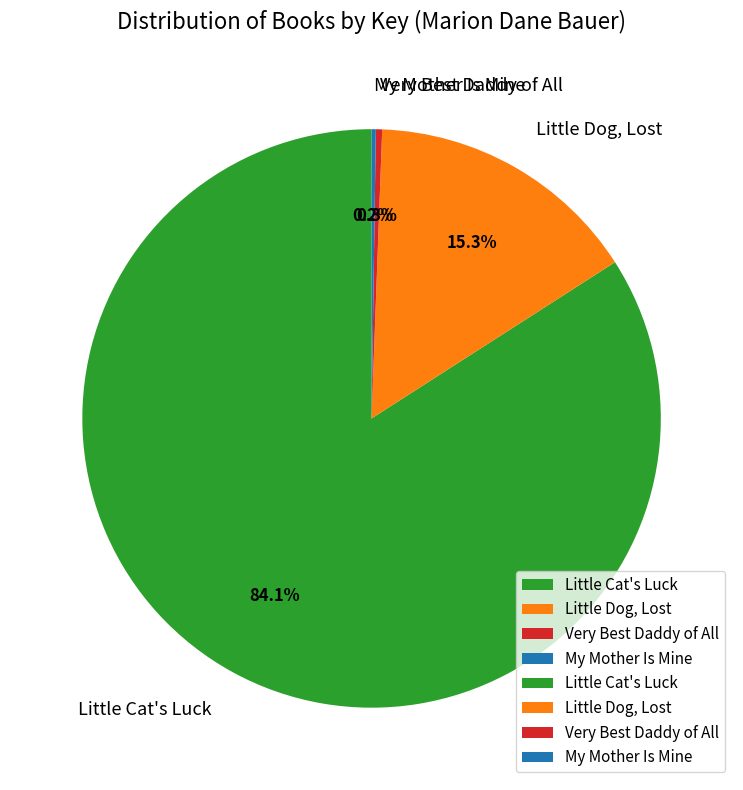

Which category has the biggest portion of the pie?

Little Cat's Luck